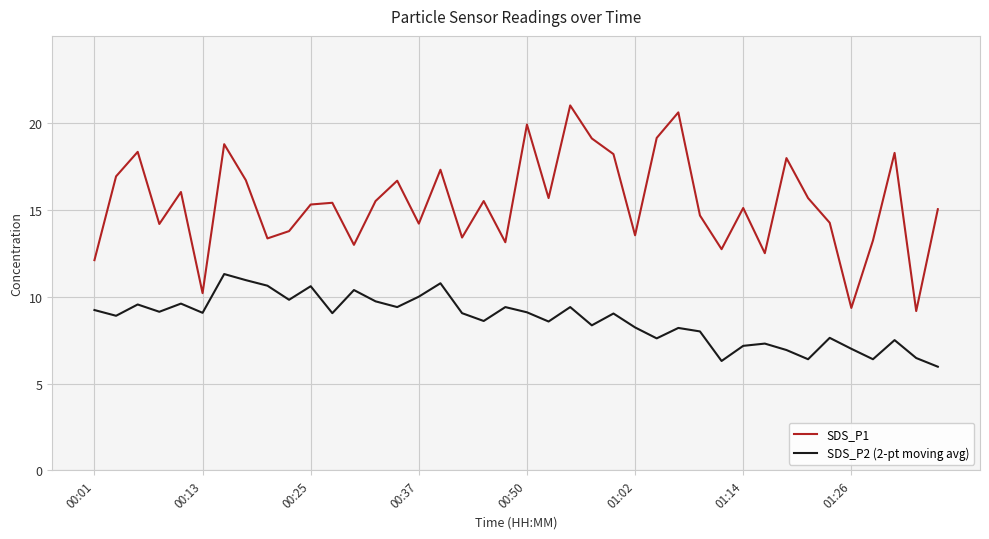

At how many categories does at least one series exceed 6?

40